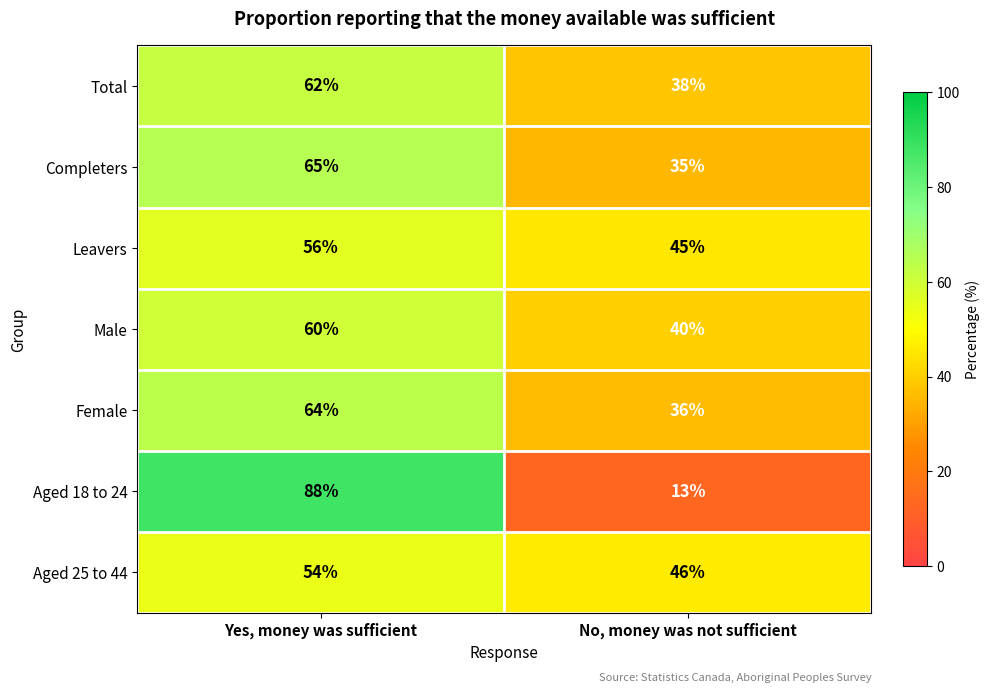

At which category is the sum across all series the highest?

Yes, money was sufficient